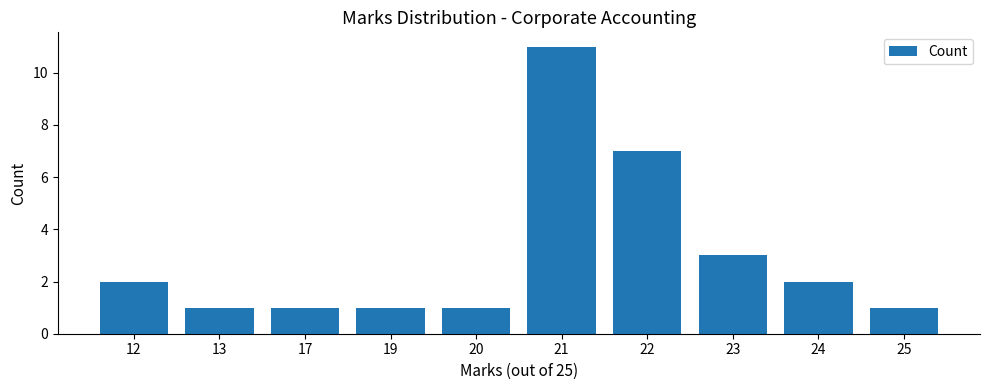

Where is the data nearest to the value 6?

22